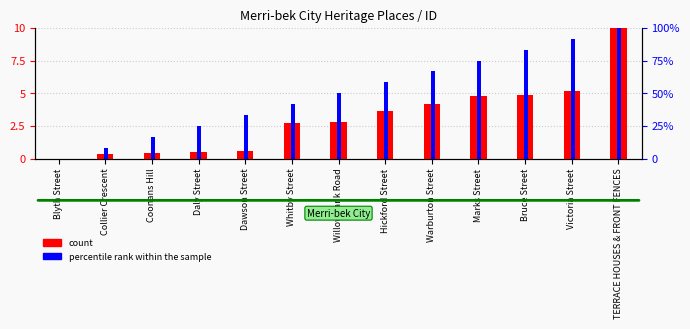

What is the label of the 5th bar from the left?

Dawson Street